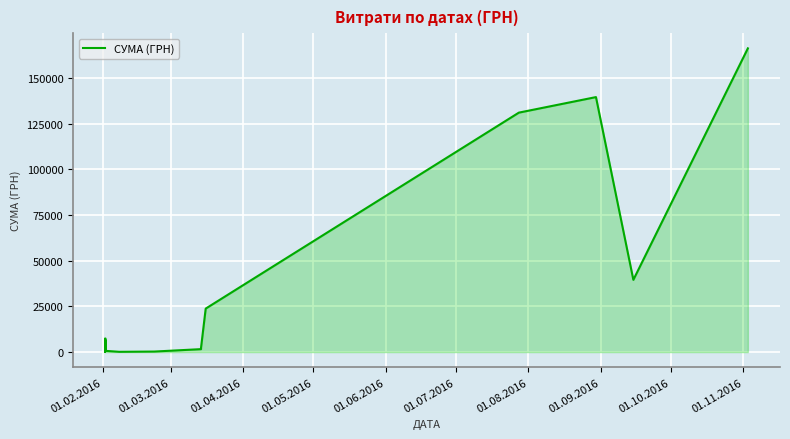

What is the value of the 19th point from the left?

293.1